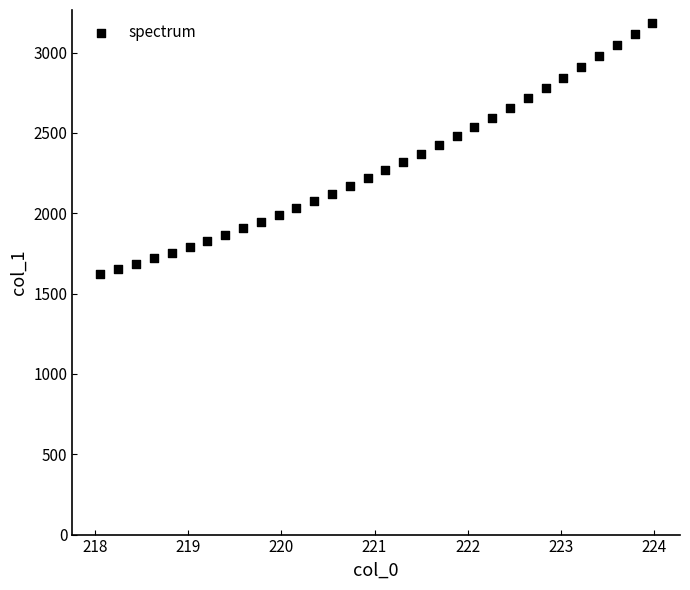

What is the range of X values (max minus min)?

5.9